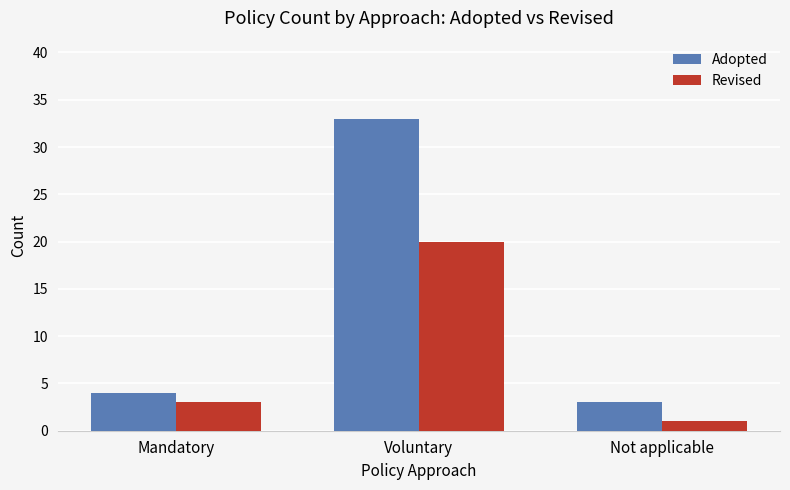

What is the average value of the Adopted series?

13